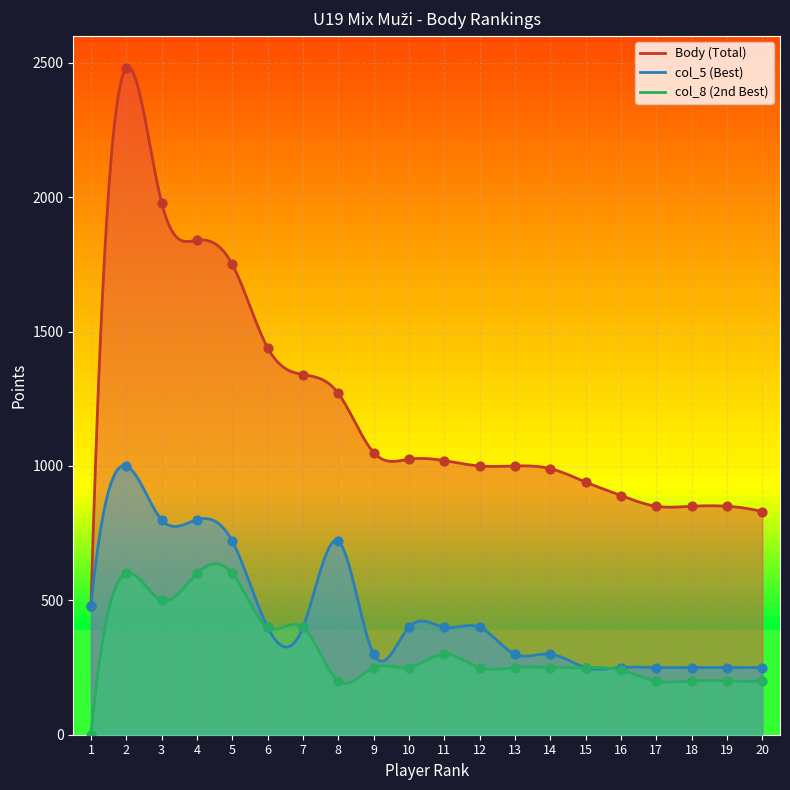

What are all the series names shown in the legend?

Body, col_5, col_8